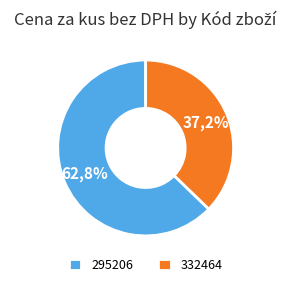

How many slices are in this pie chart?

2